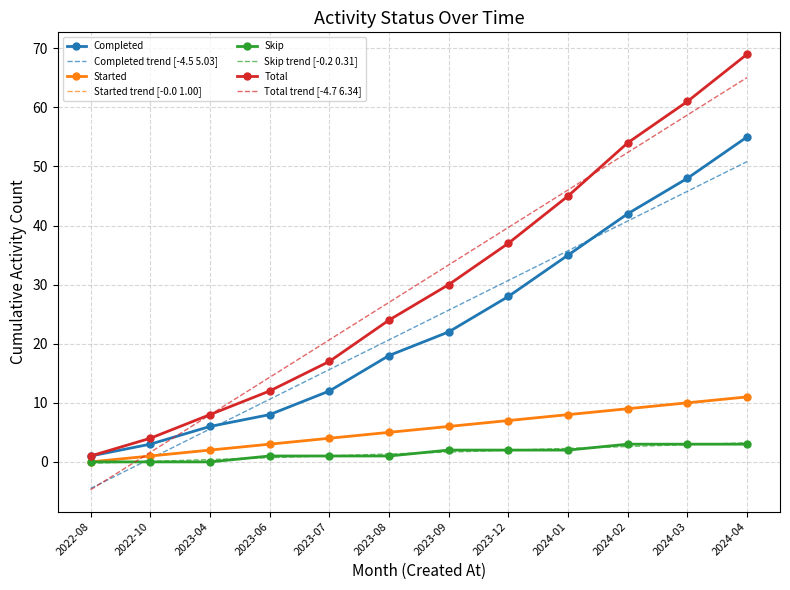

At which label does Completed reach its minimum?

2022-08